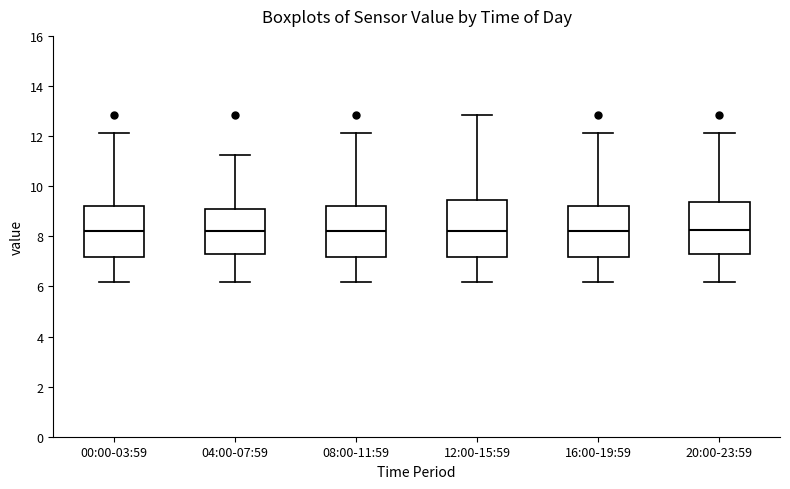

Reading left to right, read every box against the y-axis: the position of its median line, the range the box covers, and the ends of its whiskers. The values are not printed on the chart, so give them approximately, as read against the axis.

00:00-03:59: median 8.2, box 7.2 to 9.2, whiskers 6.2 to 12.2
04:00-07:59: median 8.2, box 7.2 to 9.0, whiskers 6.2 to 11.2
08:00-11:59: median 8.2, box 7.2 to 9.2, whiskers 6.2 to 12.2
12:00-15:59: median 8.2, box 7.2 to 9.4, whiskers 6.2 to 12.8
16:00-19:59: median 8.2, box 7.2 to 9.2, whiskers 6.2 to 12.2
20:00-23:59: median 8.2, box 7.2 to 9.4, whiskers 6.2 to 12.2